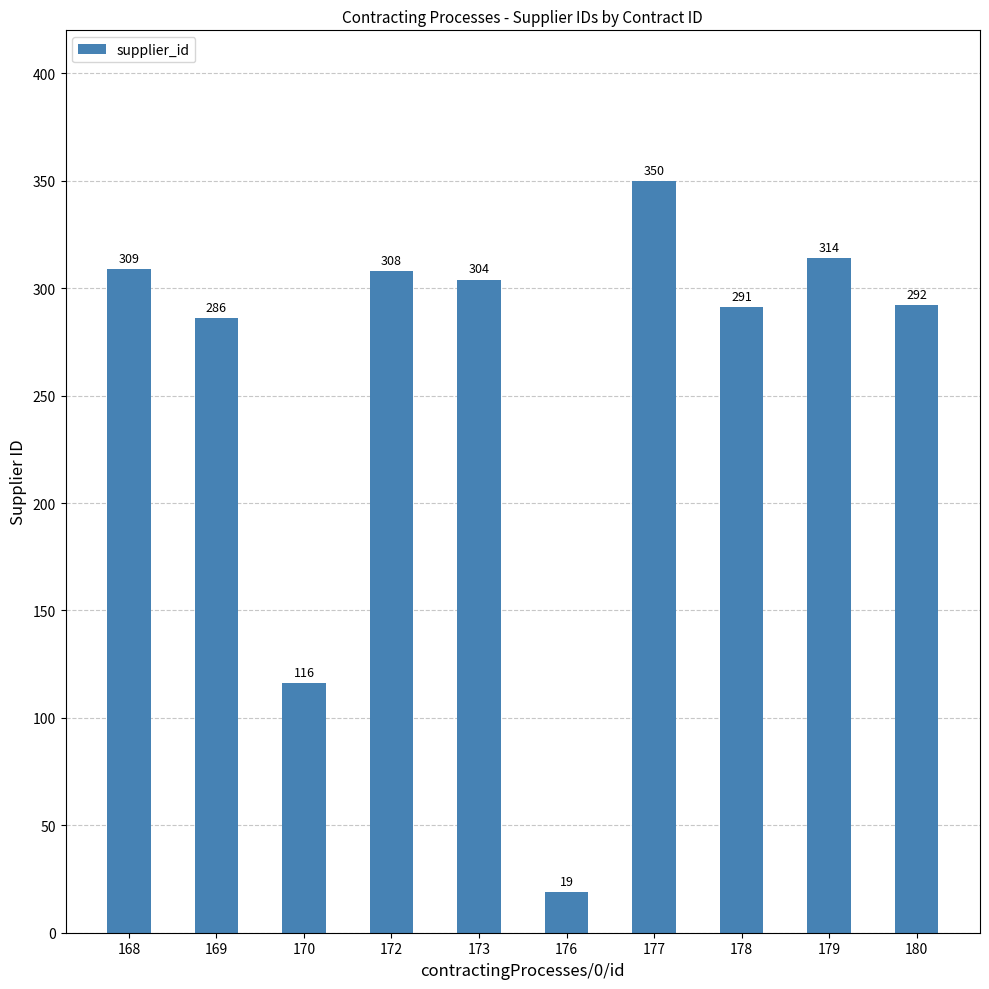

Reading left to right, transcribe all the data shown in this chart.

309	286	116	308	304	19	350	291	314	292